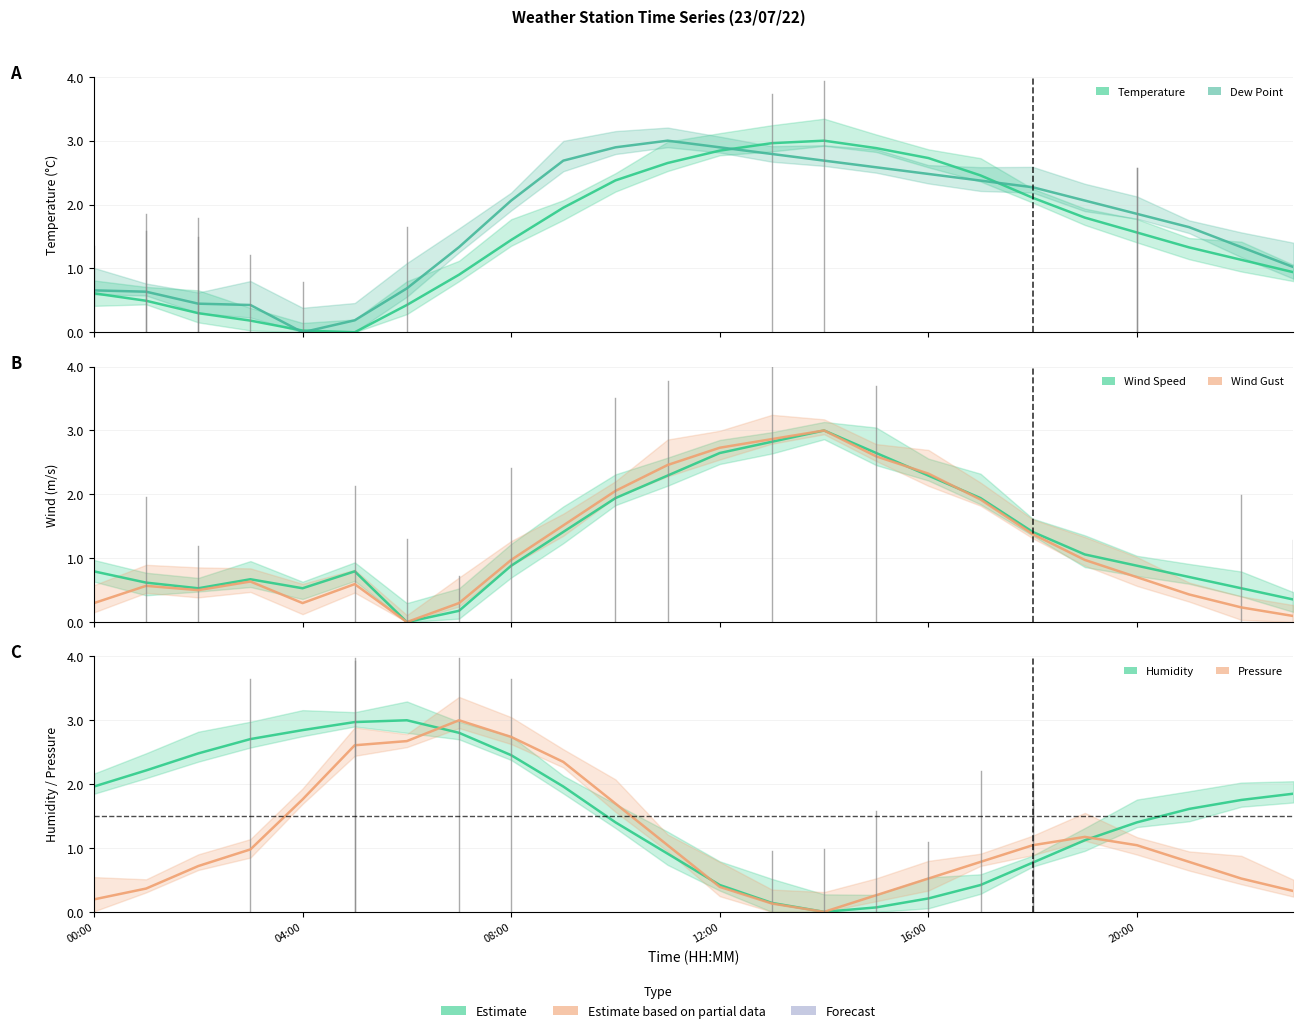

Reading left to right, transcribe all the data shown in this chart.

Temperature: 00:00=0.6	04:00=0.5	08:00=0.3	12:00=0.2	16:00=0.0	20:00=0.0	6=0.4	7=0.9	8=1.4	9=2.0	10=2.4	11=2.7	12=2.8	13=3.0	14=3.0	15=2.9	16=2.7	17=2.5	18=2.1	19=1.8	20=1.6	21=1.3	22=1.1	23=0.9
Dew Point: 00:00=0.7	04:00=0.6	08:00=0.4	12:00=0.4	16:00=0.0	20:00=0.2	6=0.7	7=1.3	8=2.1	9=2.7	10=2.9	11=3.0	12=2.9	13=2.8	14=2.7	15=2.6	16=2.5	17=2.4	18=2.3	19=2.1	20=1.9	21=1.6	22=1.3	23=1.0
Wind Speed: 00:00=0.8	04:00=0.6	08:00=0.5	12:00=0.7	16:00=0.5	20:00=0.8	6=0.0	7=0.2	8=0.9	9=1.4	10=1.9	11=2.3	12=2.6	13=2.8	14=3.0	15=2.6	16=2.3	17=1.9	18=1.4	19=1.1	20=0.9	21=0.7	22=0.5	23=0.4
Wind Gust: 00:00=0.3	04:00=0.6	08:00=0.5	12:00=0.6	16:00=0.3	20:00=0.6	6=0.0	7=0.3	8=1.0	9=1.5	10=2.1	11=2.5	12=2.7	13=2.9	14=3.0	15=2.6	16=2.3	17=1.9	18=1.4	19=1.0	20=0.7	21=0.4	22=0.2	23=0.1
Humidity: 00:00=2.0	04:00=2.2	08:00=2.5	12:00=2.7	16:00=2.8	20:00=3.0	6=3.0	7=2.8	8=2.5	9=2.0	10=1.4	11=0.9	12=0.4	13=0.1	14=0.0	15=0.1	16=0.2	17=0.4	18=0.8	19=1.1	20=1.4	21=1.6	22=1.8	23=1.9
Pressure: 00:00=0.2	04:00=0.4	08:00=0.7	12:00=1.0	16:00=1.8	20:00=2.6	6=2.7	7=3.0	8=2.7	9=2.3	10=1.7	11=1.0	12=0.4	13=0.1	14=0.0	15=0.3	16=0.5	17=0.8	18=1.0	19=1.2	20=1.0	21=0.8	22=0.5	23=0.3